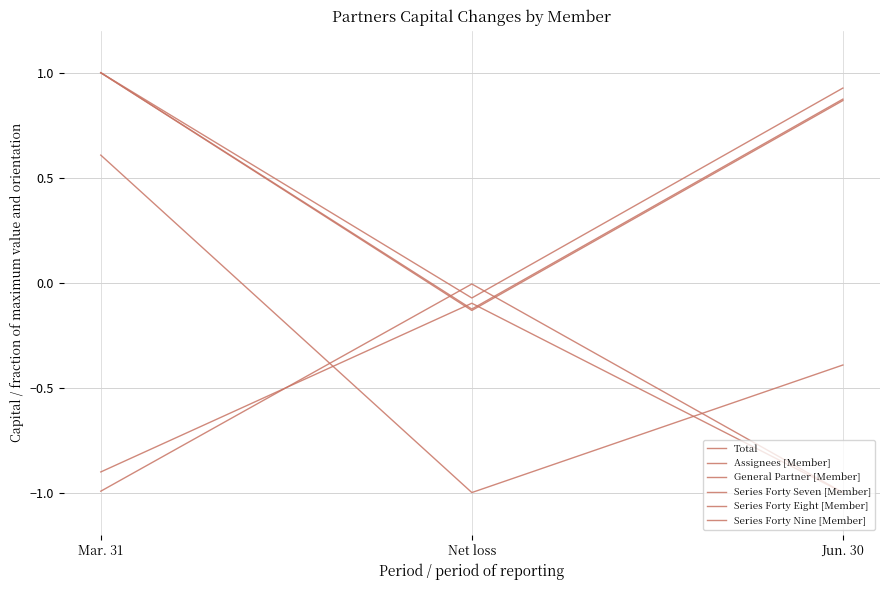

Reading right to left, list all the values displayed in this chart.

Total: 0.9	-0.1	1.0
Assignees [Member]: 0.9	-0.1	1.0
General Partner [Member]: -1.0	-0.0	-1.0
Series Forty Seven [Member]: -1.0	-0.1	-0.9
Series Forty Eight [Member]: -0.4	-1.0	0.6
Series Forty Nine [Member]: 0.9	-0.1	1.0